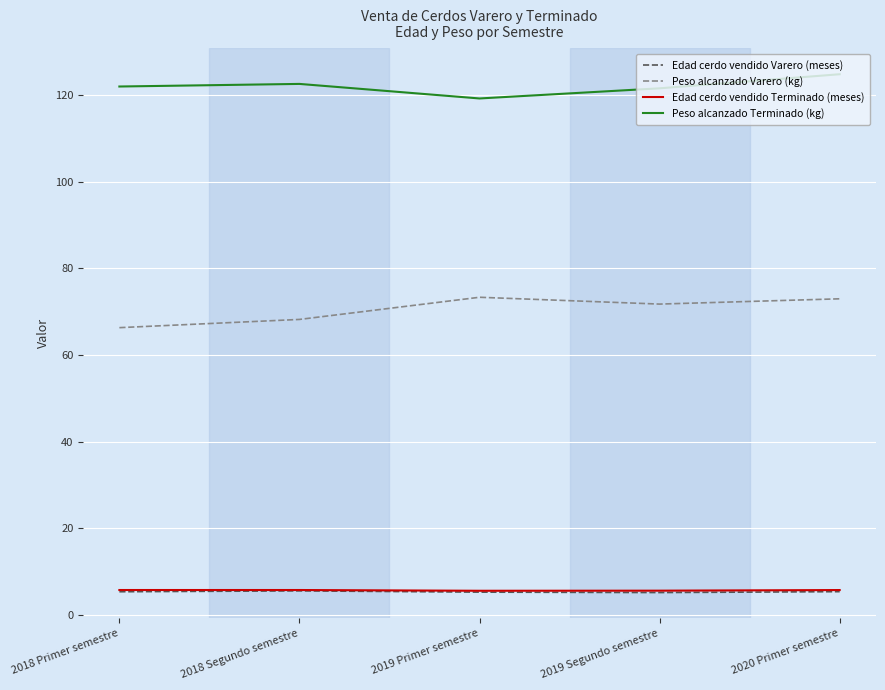

Which series has the largest total across all categories?

Peso alcanzado Terminado (kg)